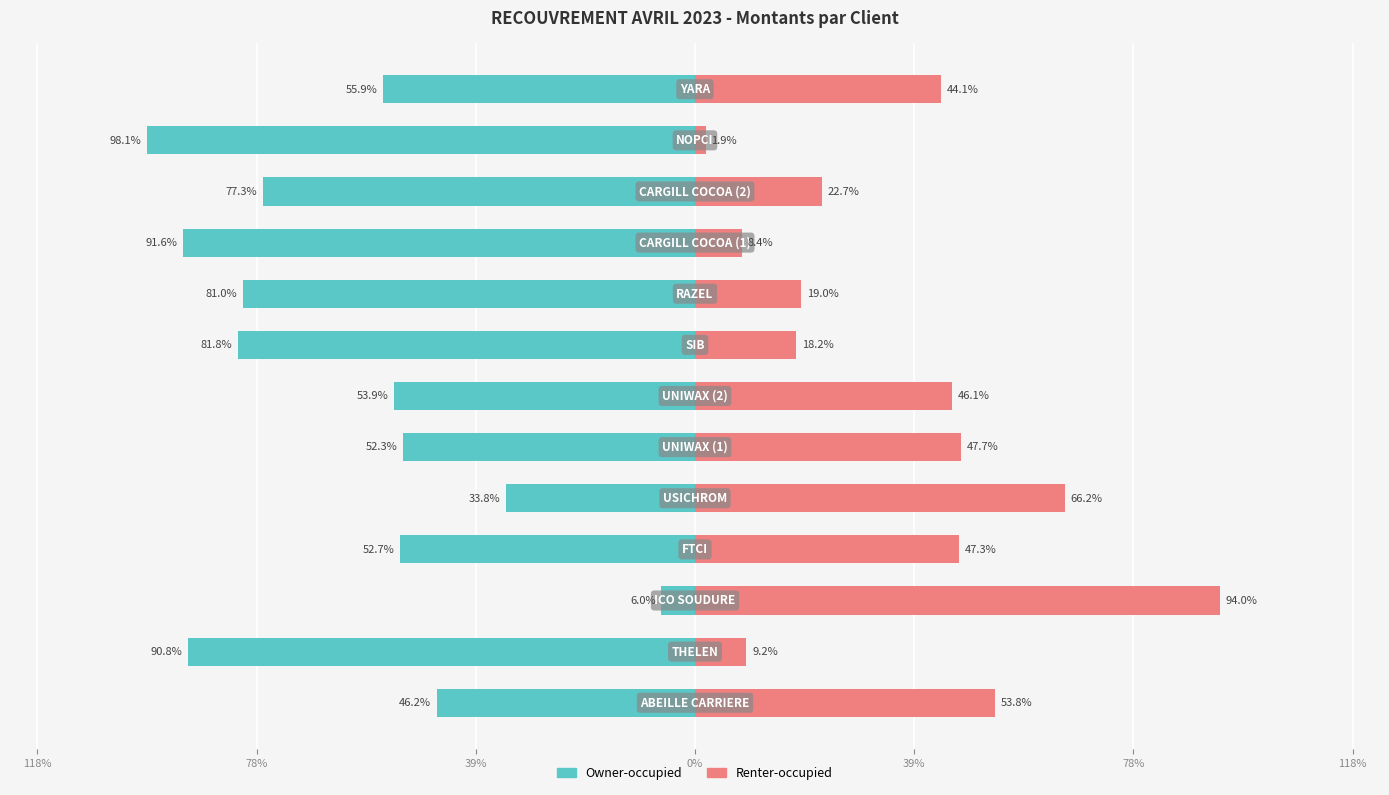

What is the maximum value for Owner-occupied?

-6.0